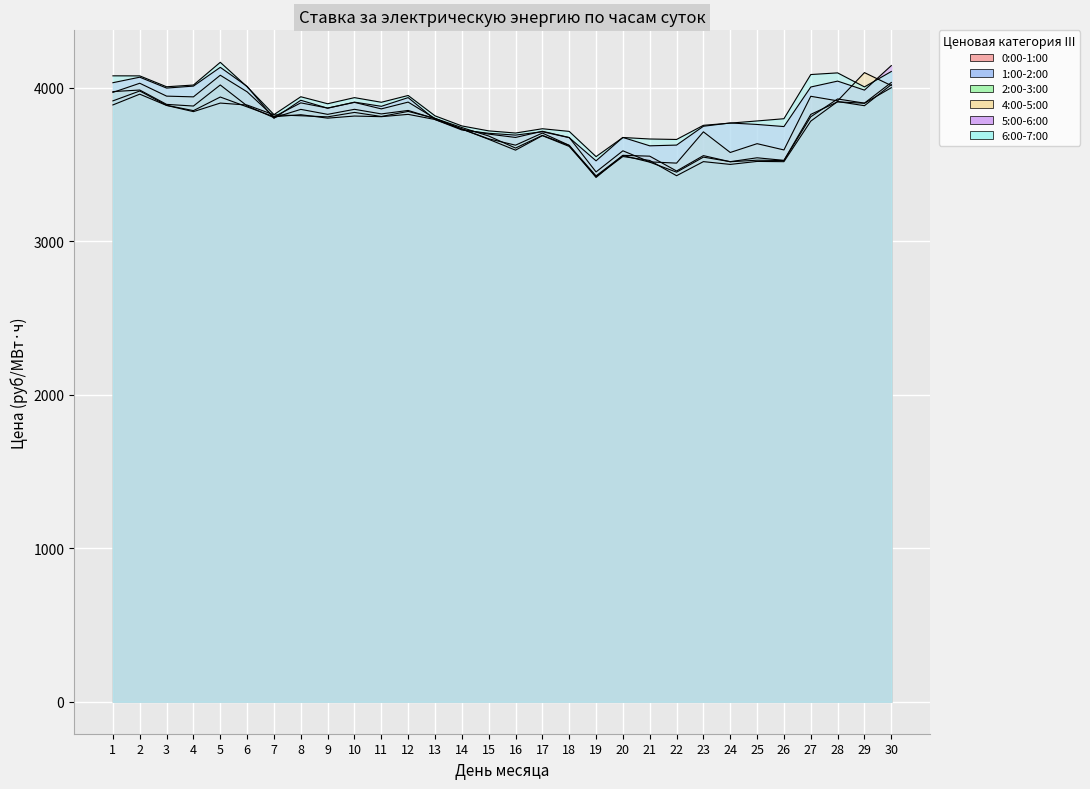

At which label is 4:00-5:00 closest to 3774?

13